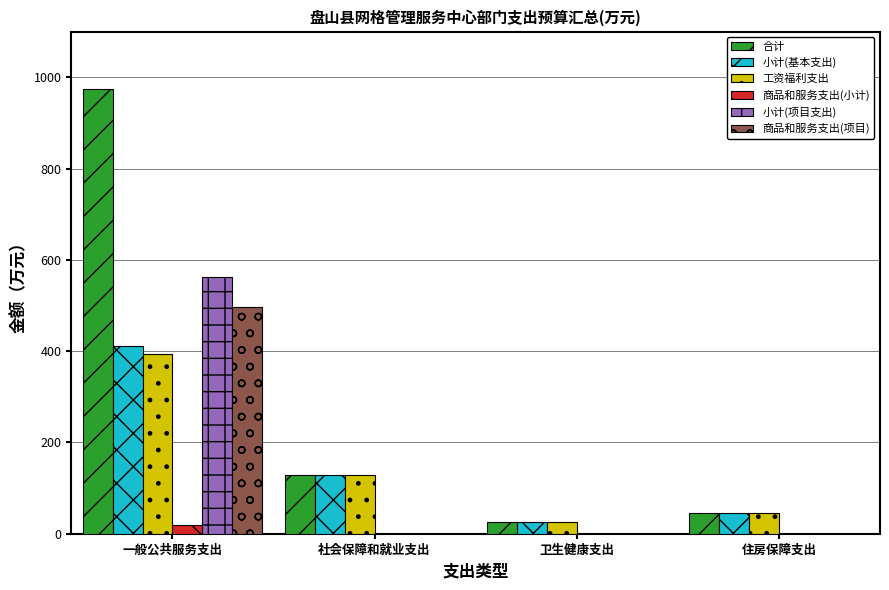

What is the greatest value displayed?

975.0